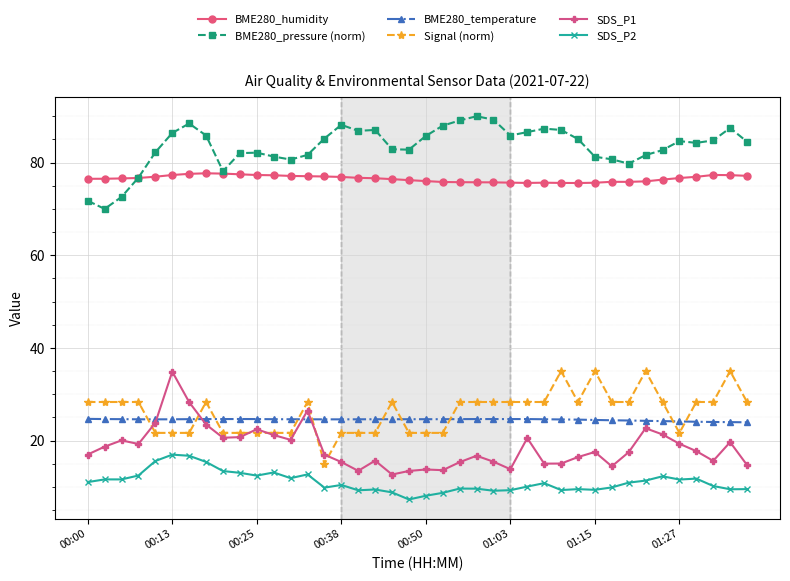

Which series has the largest total across all categories?

BME280_pressure (norm)